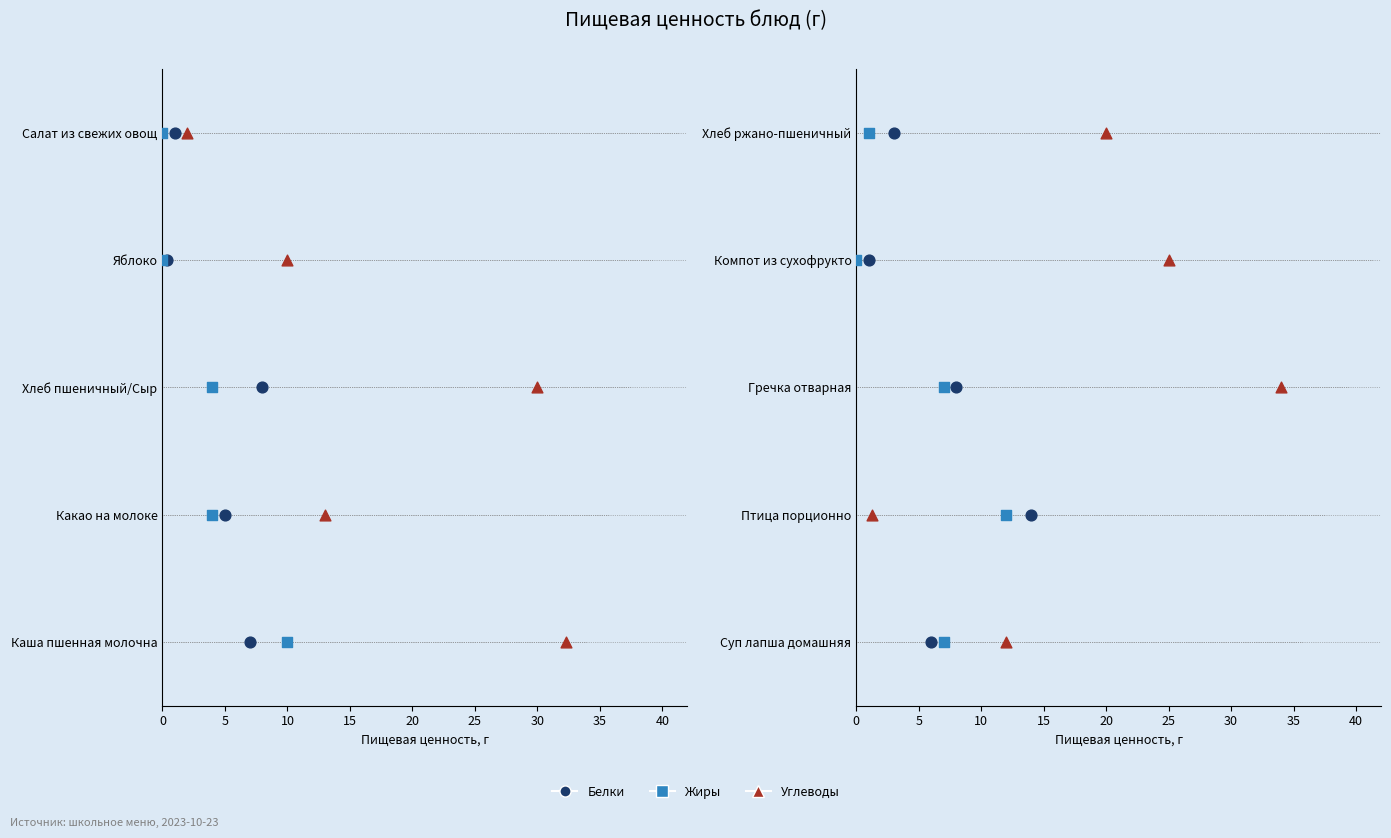

What are all the series names shown in the legend?

Белки, Жиры, Углеводы